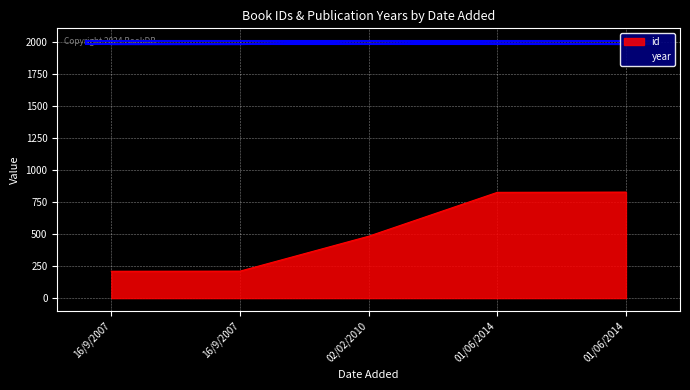

Which series has the largest range (max minus min)?

id